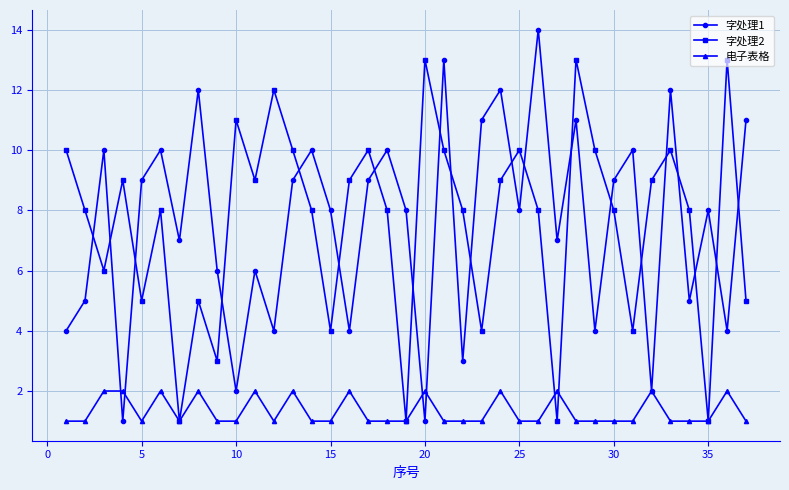

True or false: 电子表格 has more than 2 interior local peaks.

True